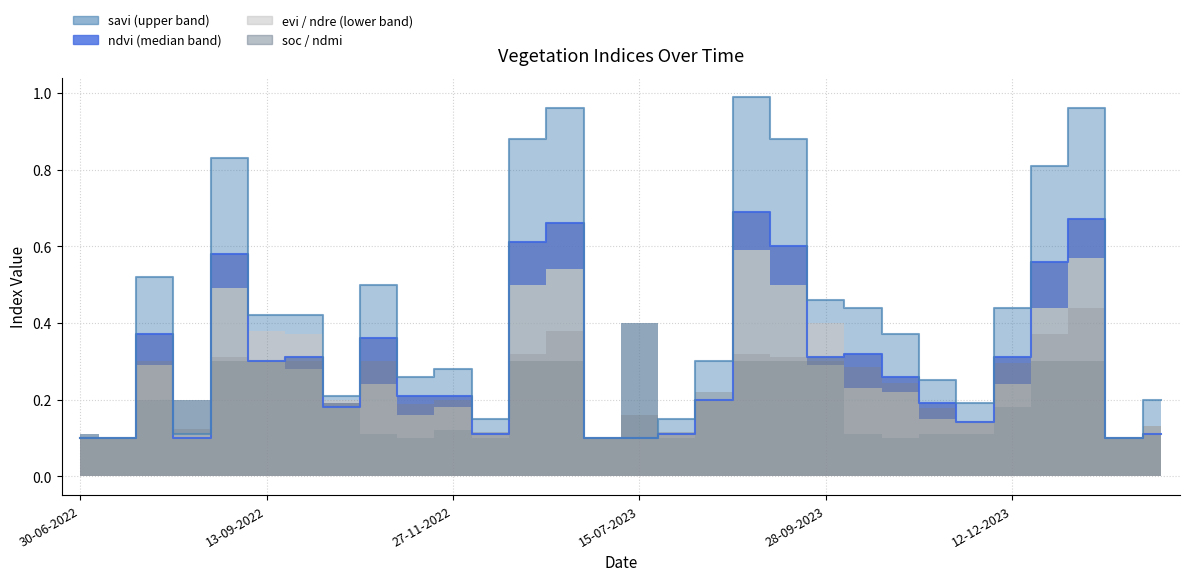

At which label is savi closest to 0?

30-06-2022